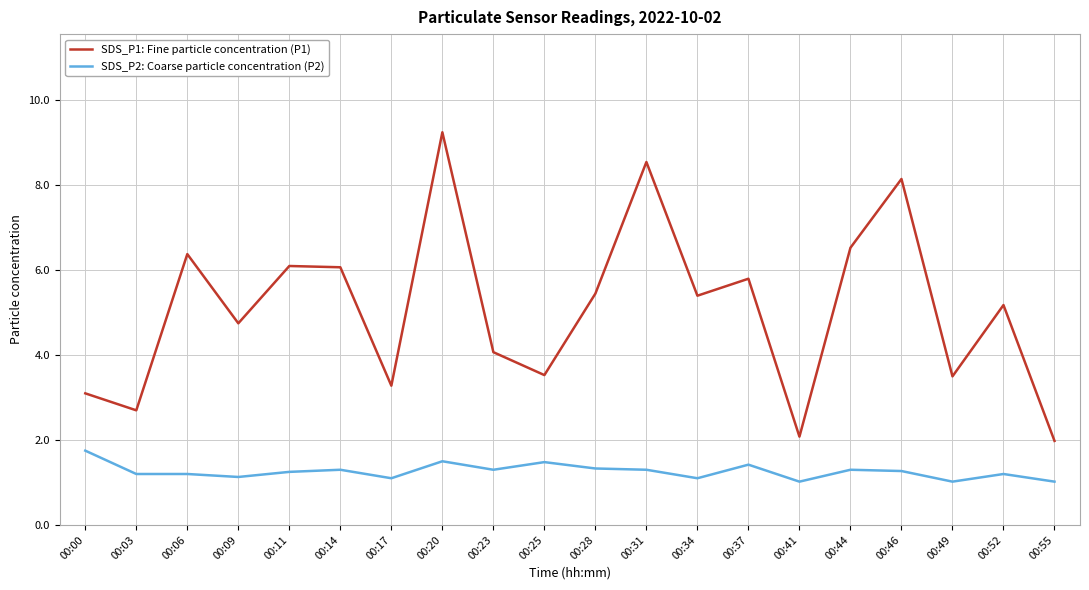

Where is the first local minimum for SDS_P1: Fine particle concentration (P1)?

00:03